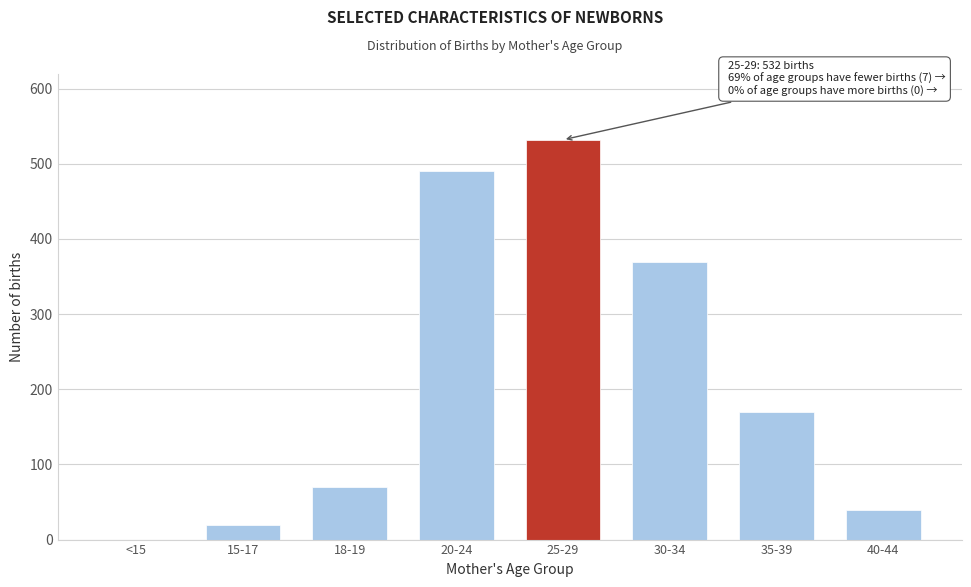

Reading right to left, what are all the values shown in this chart?

40-44=40	35-39=170	30-34=370	25-29=532	20-24=490	18-19=70	15-17=20	<15=0